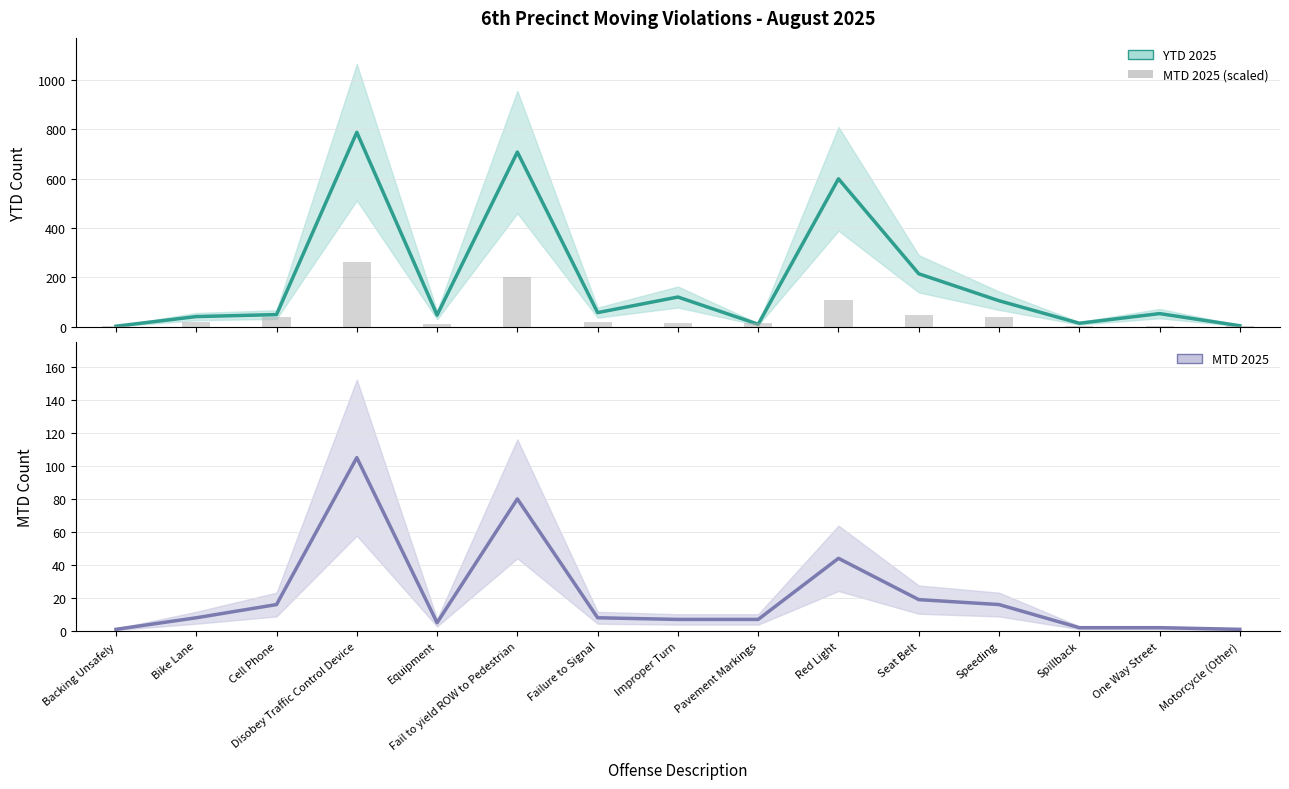

At which label is MTD 2025 closest to 53?

Red Light